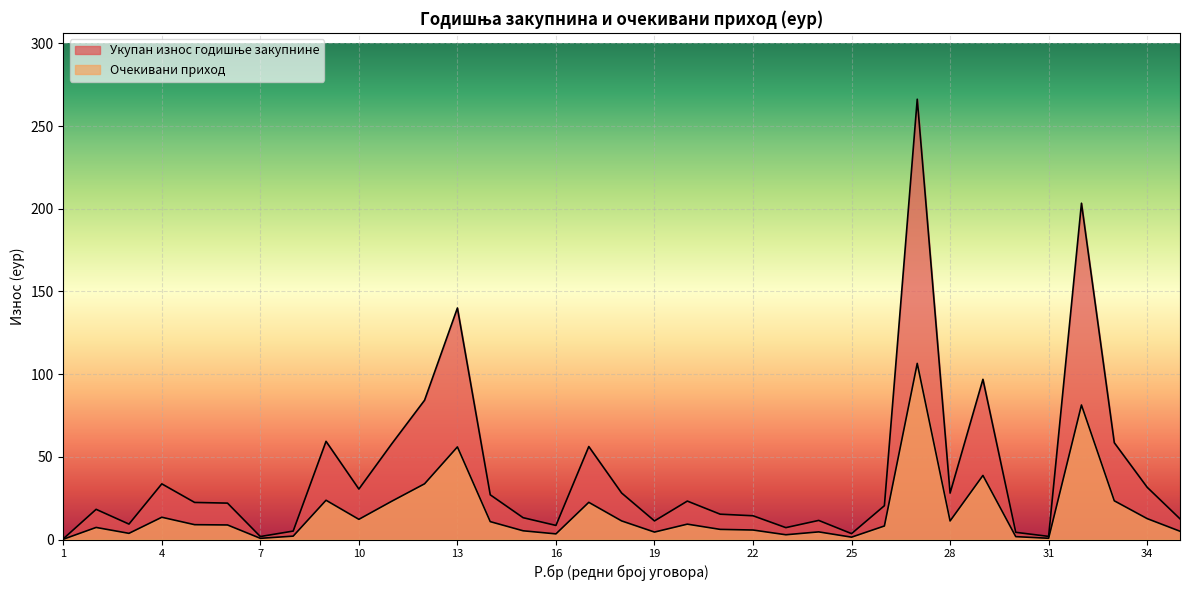

How many data points in Укупан износ годишње закупнине are less than 22?

17